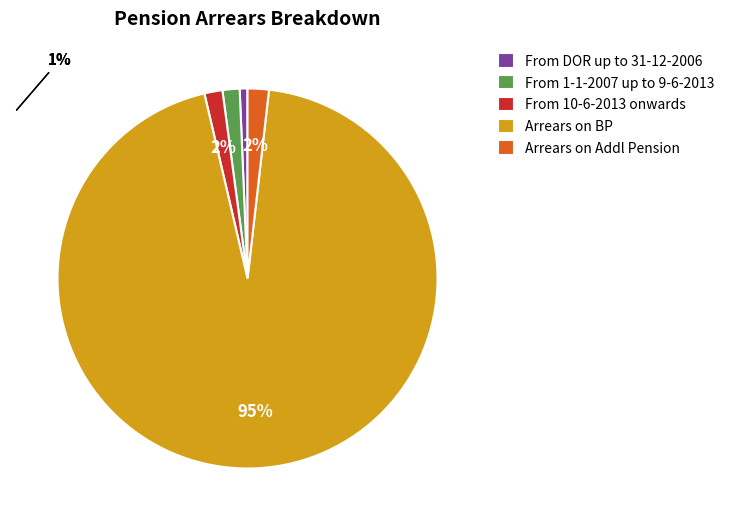

True or false: From 10-6-2013 onwards accounts for 2% of the total.

True